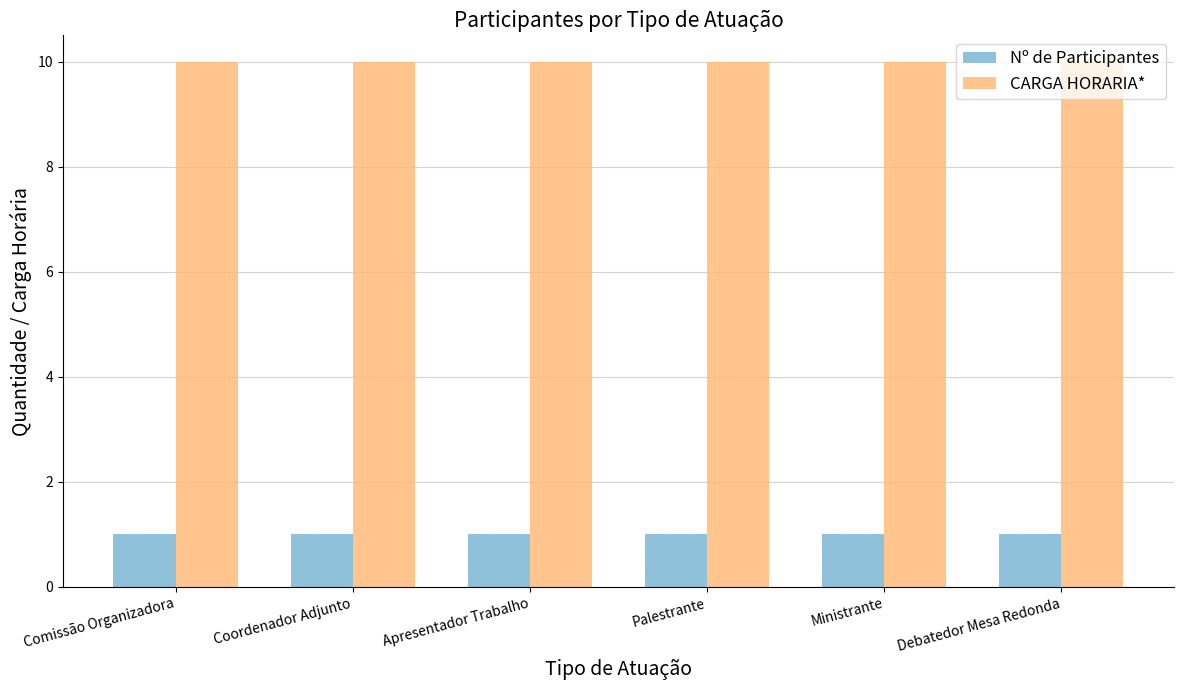

What is the spread (max minus min) of values at Comissão Organizadora?

9